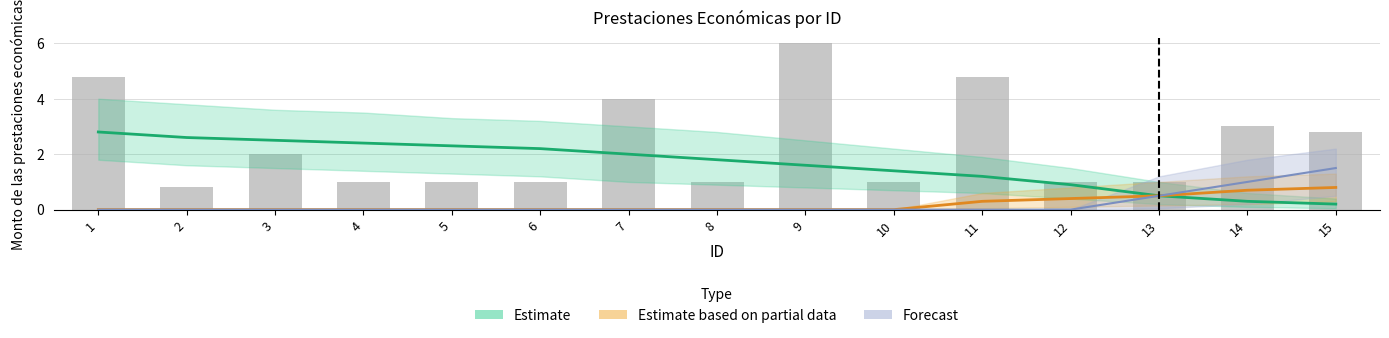

Count the number of data series in this chart.

3